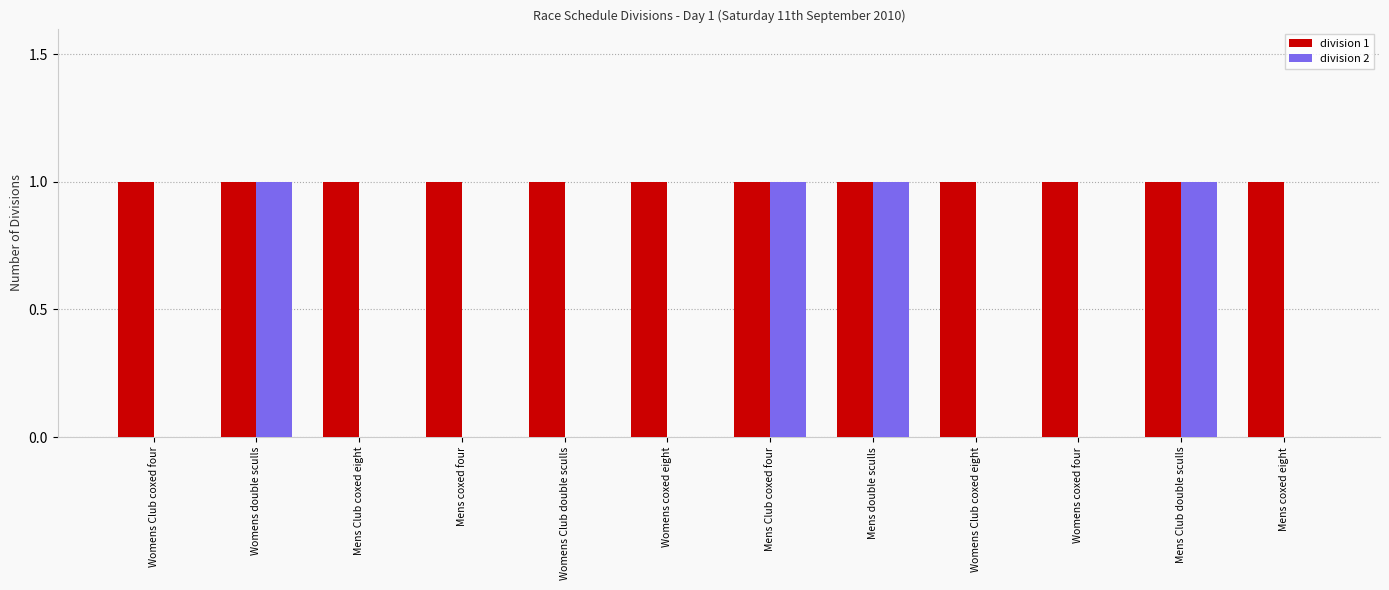

Is it true that division 1 equals 1 at Mens Club coxed eight?

True